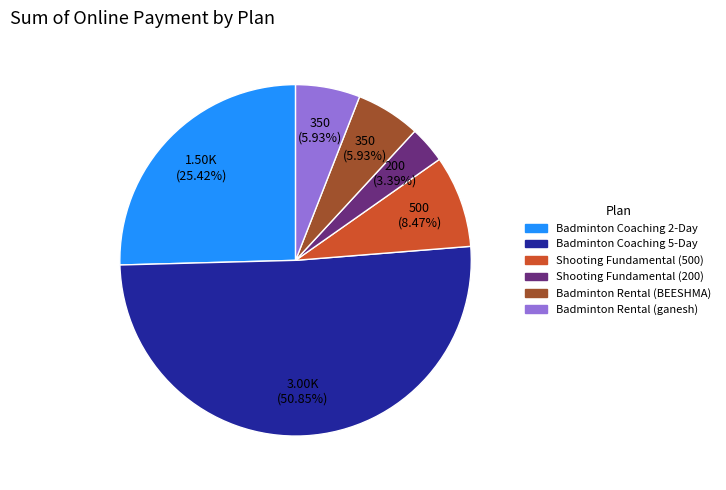

To the nearest percent, what is the difference between the largest and smallest slice percentages?

47%